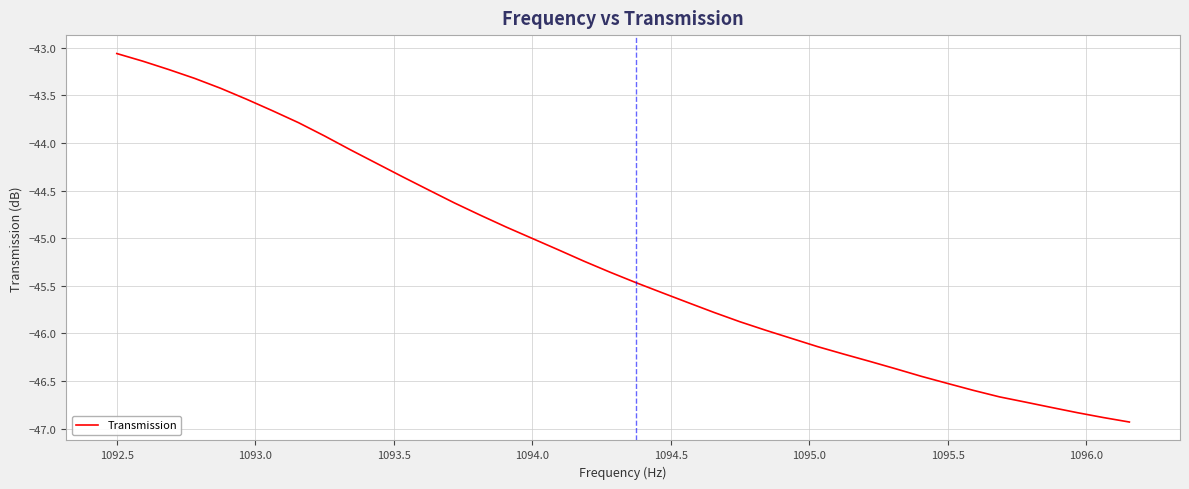

What is the minimum value shown in the chart?

-46.9